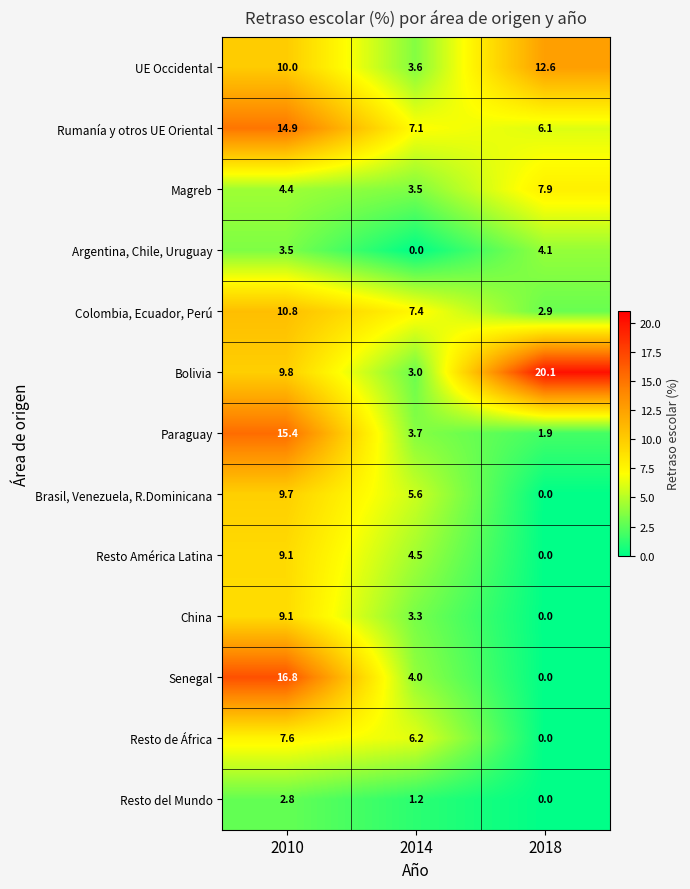

Is the value of Rumanía y otros UE Oriental at 2014 greater than the value of Bolivia at 2010?

No